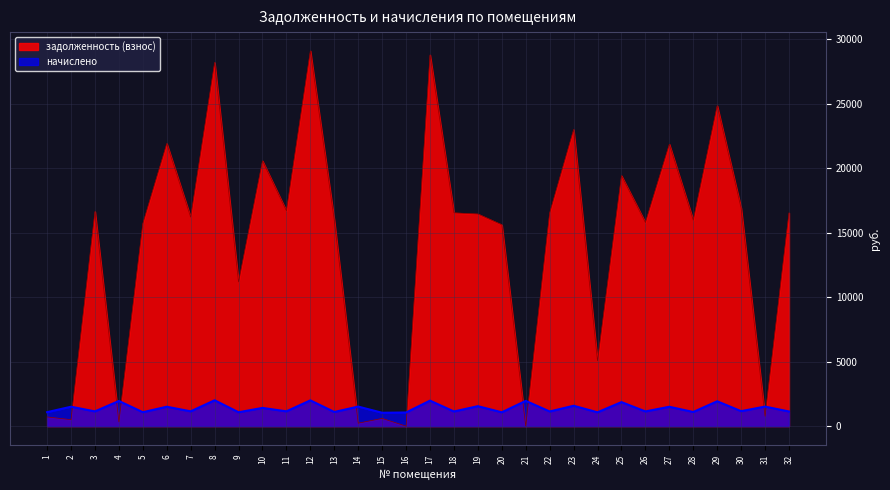

What is the sum of all начислено values?

44609.7